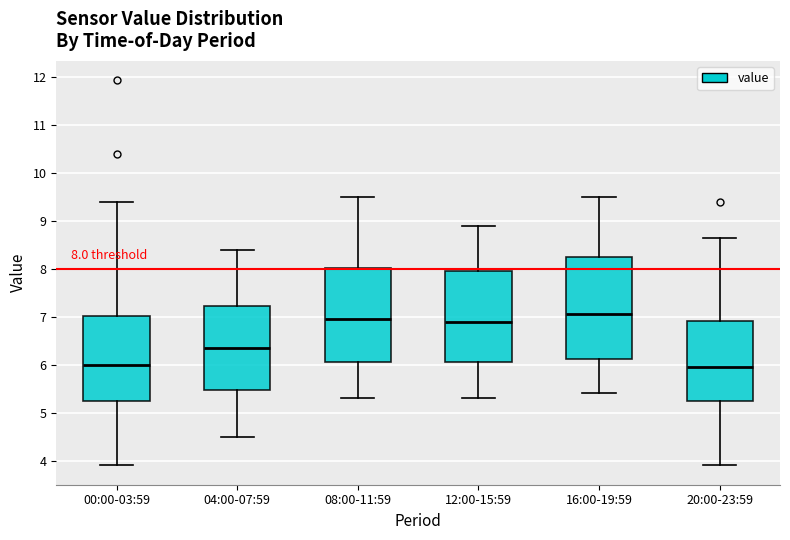

Which box has the highest median line?

16:00-19:59